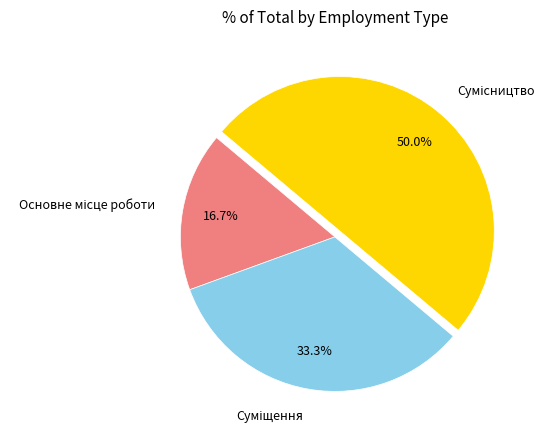

To the nearest percent, what percentage of the pie is Суміщення?

33%